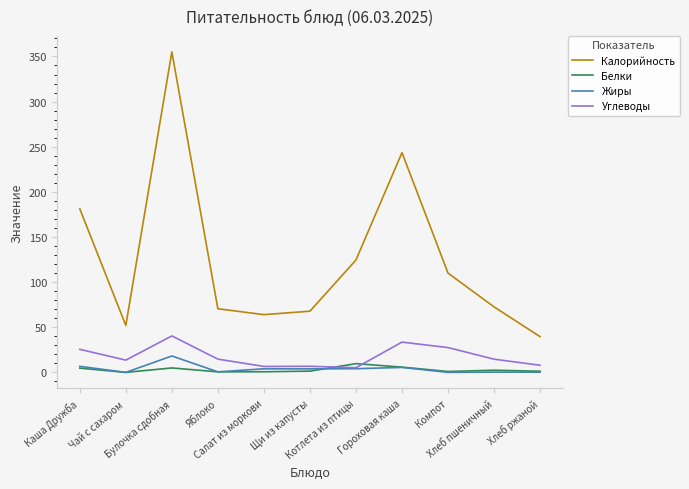

Which series has the largest total across all categories?

Калорийность